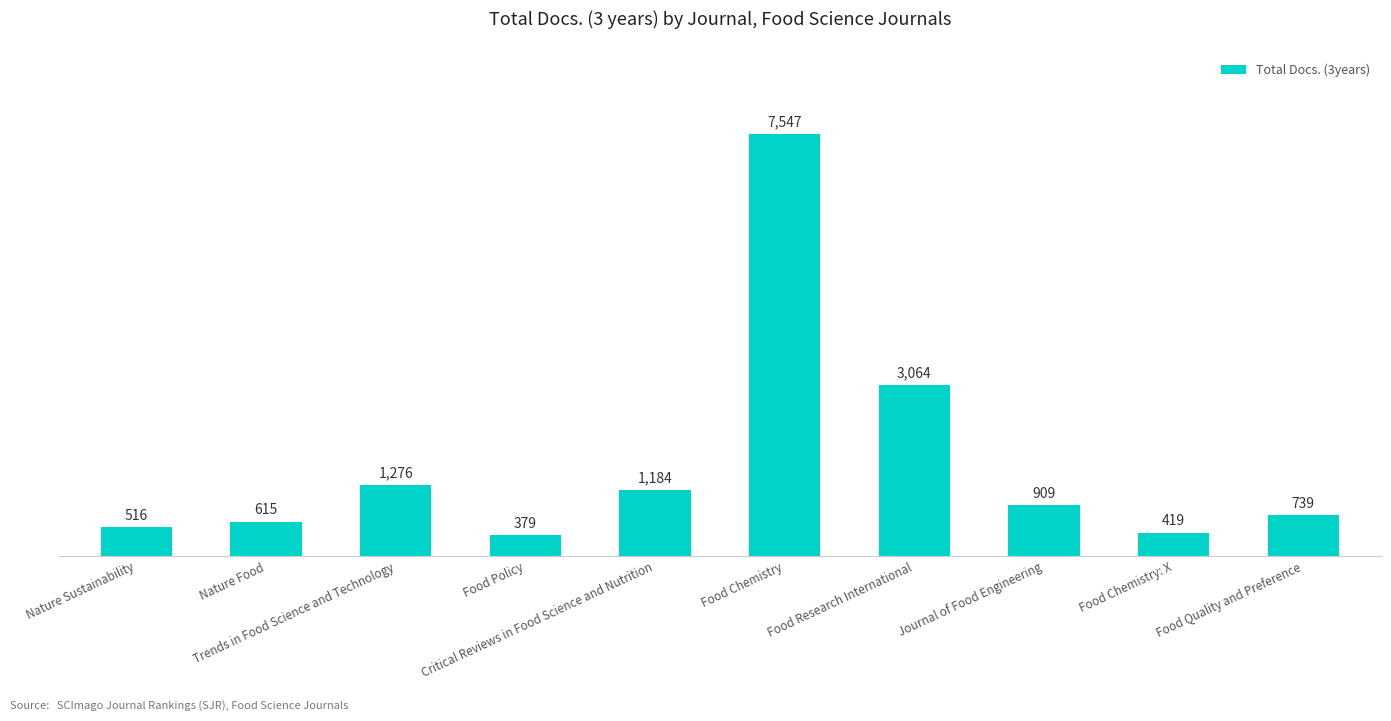

True or false: the data shows 1184 at Critical Reviews in Food Science and Nutrition.

True